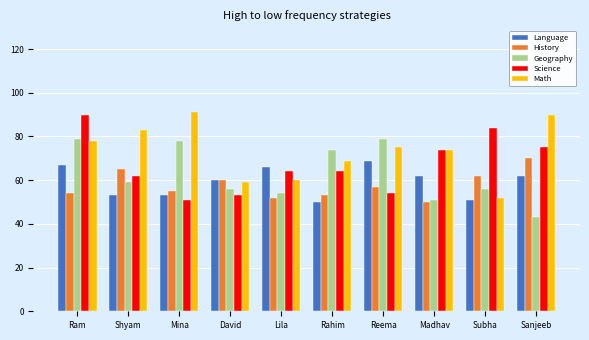

What is the difference between the second highest and minimum values in the Math series?

38